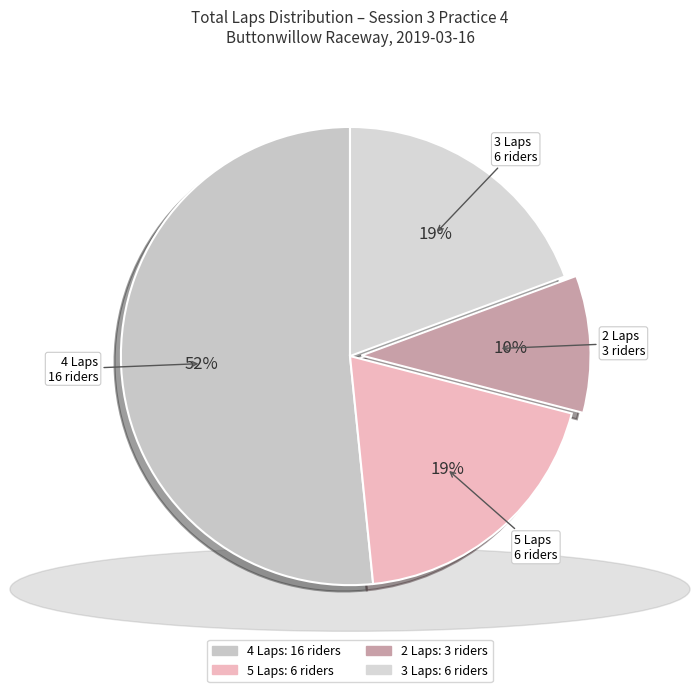

How many segments does this pie chart have?

4